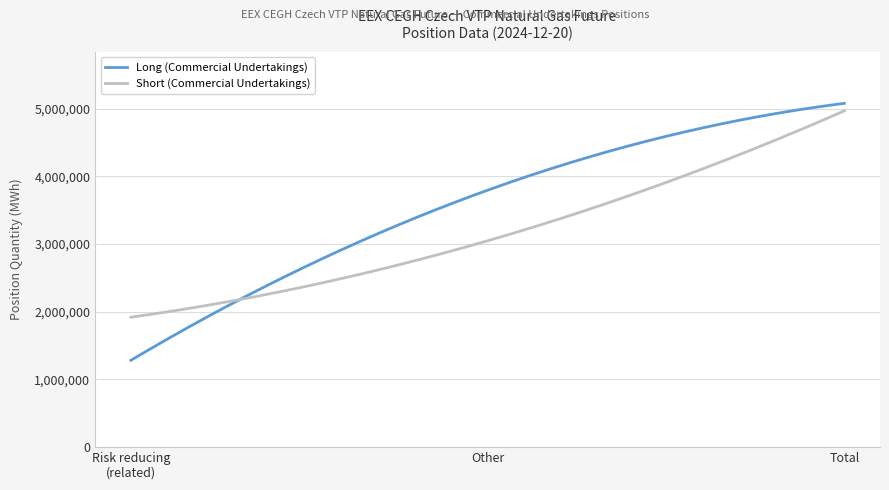

Rank the series by their average value, from highest to lowest.

Long (Commercial Undertakings), Short (Commercial Undertakings)